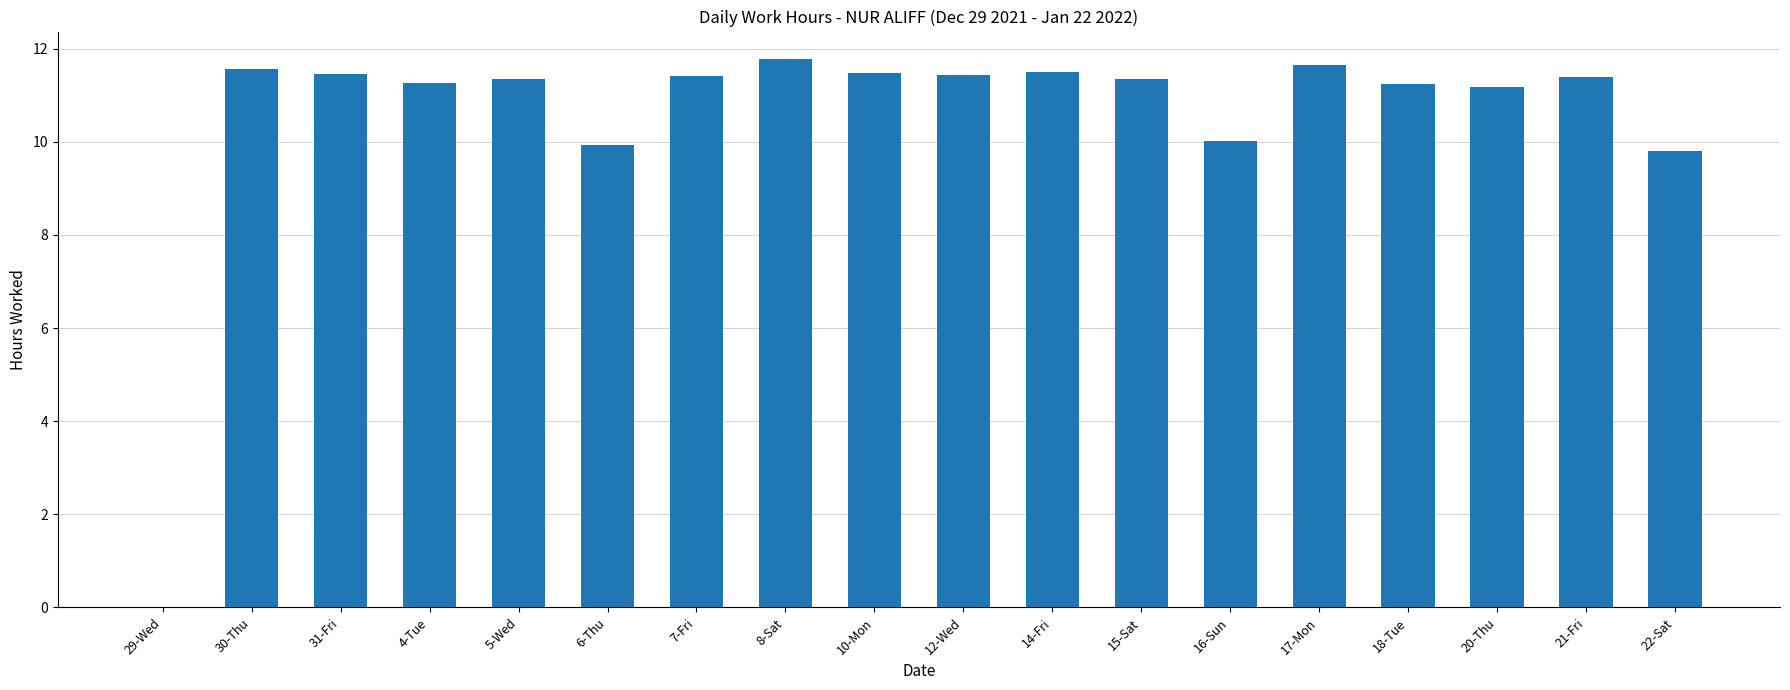

Is it true that the value at 30-Thu is 11.6?

True